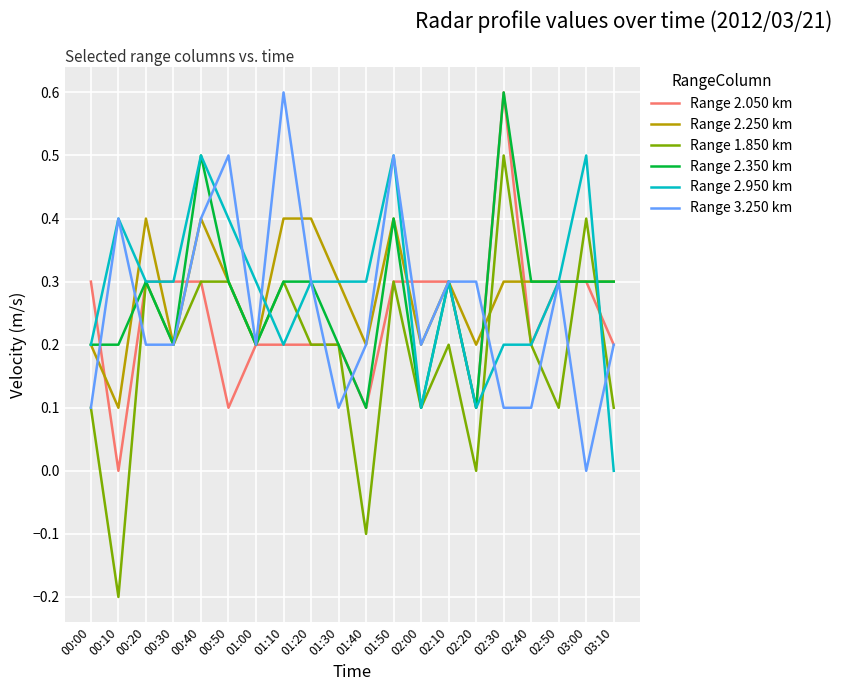

What is the difference between the highest and lowest values at 00:10?

0.6